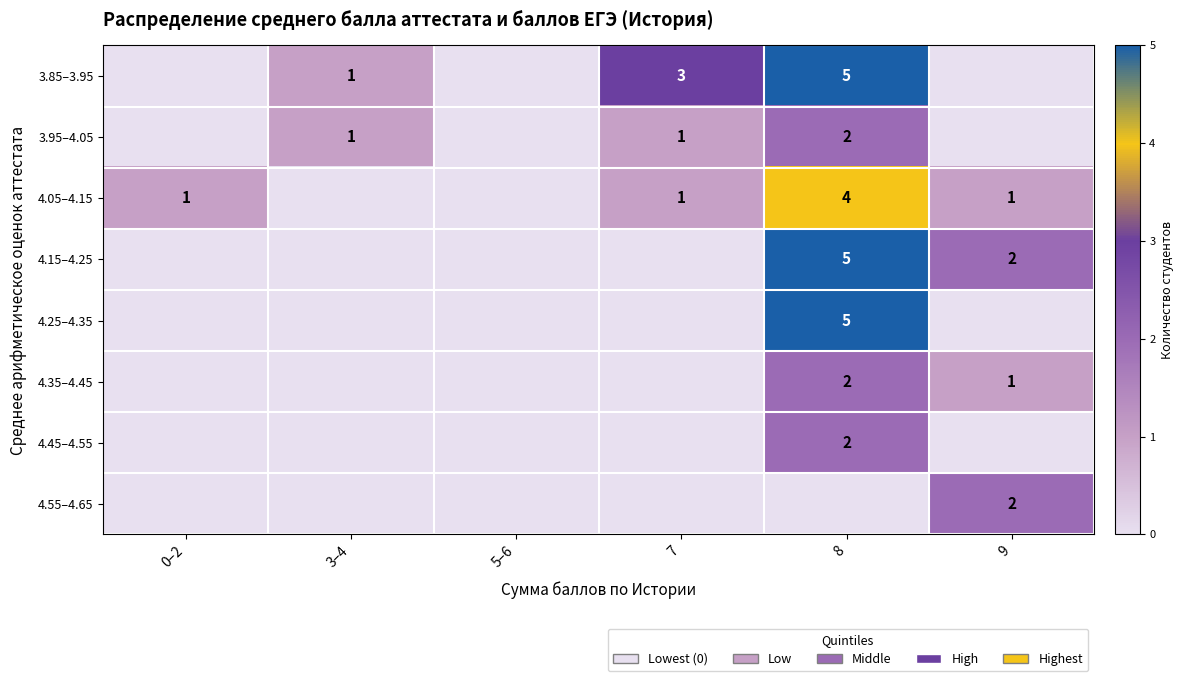

Is the value of 3.85–3.95 at 3–4 greater than the value of 4.55–4.65 at 9?

No